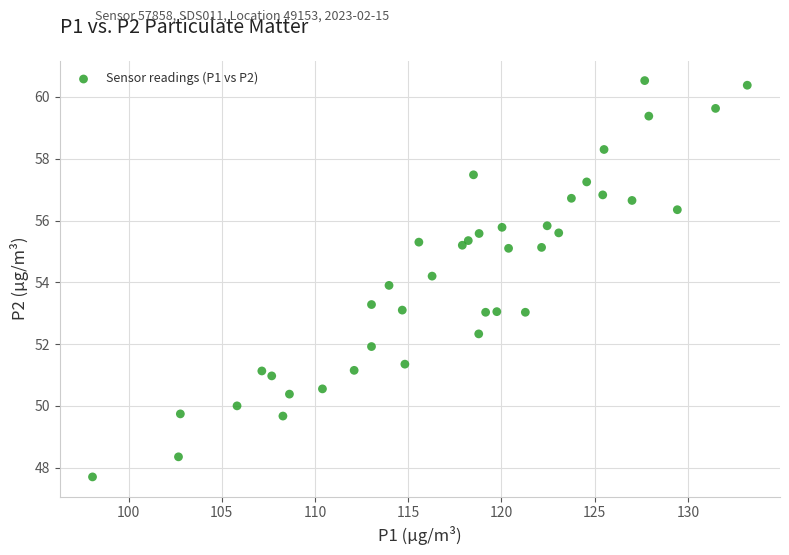

What is the range of X values (max minus min)?

35.1